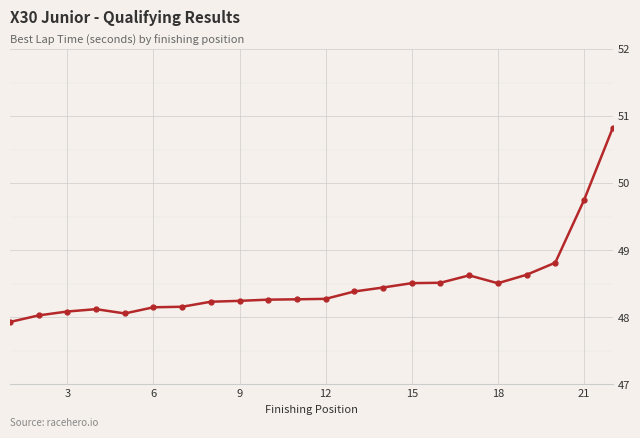

What is the value of the 12th point from the left?

48.3